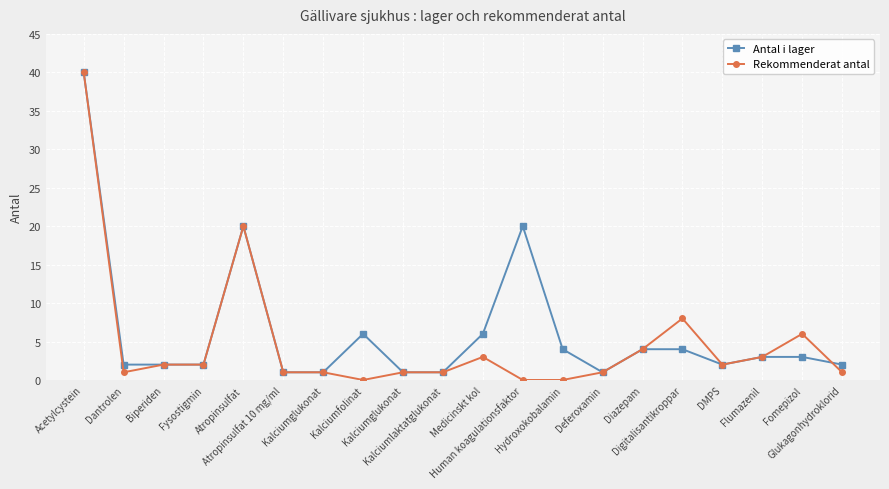

At how many categories does at least one series exceed 6?

4